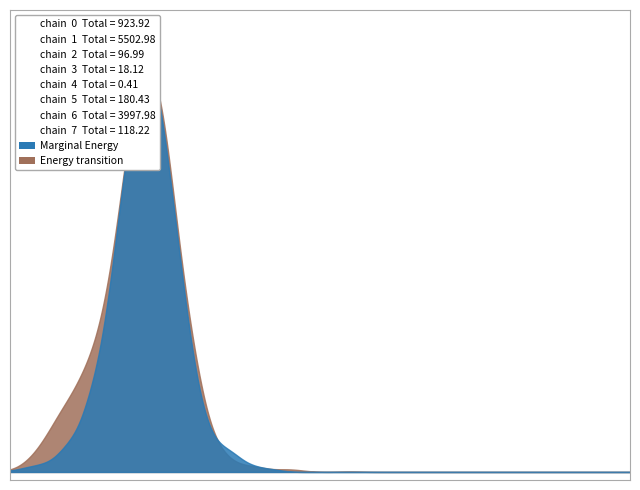

Does the chart have visible grid lines?

No